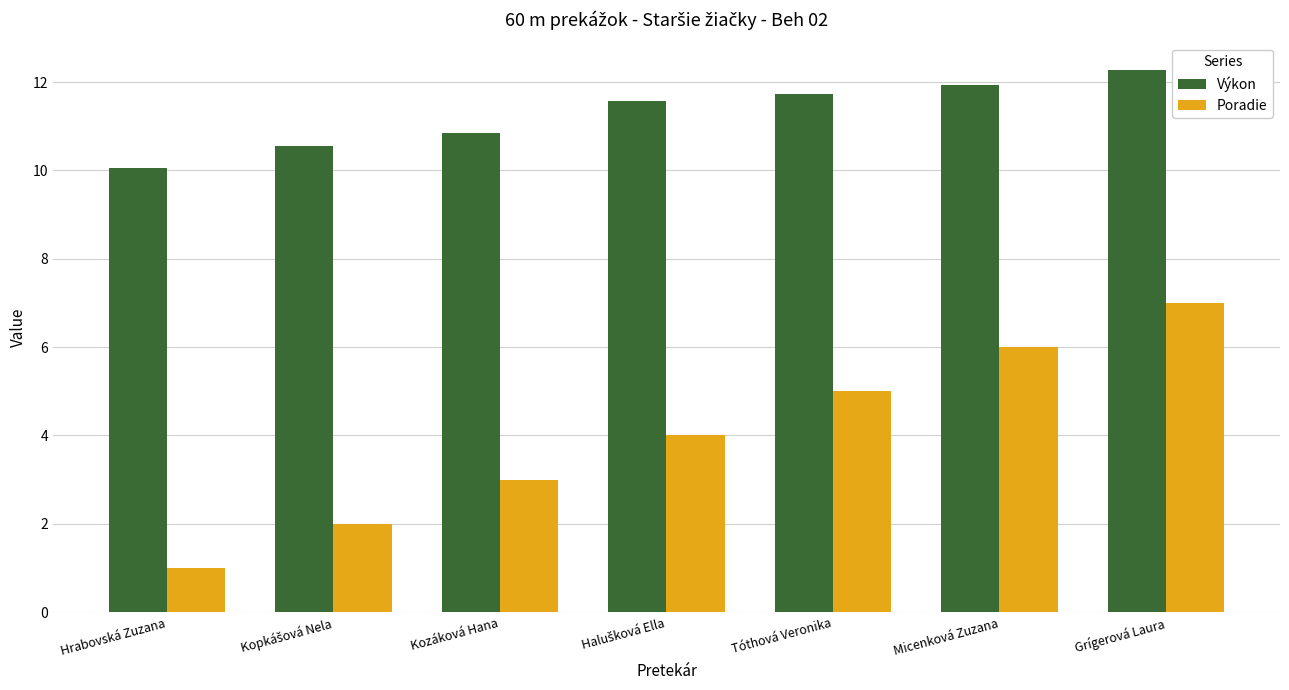

Which series has the widest spread of values?

Poradie